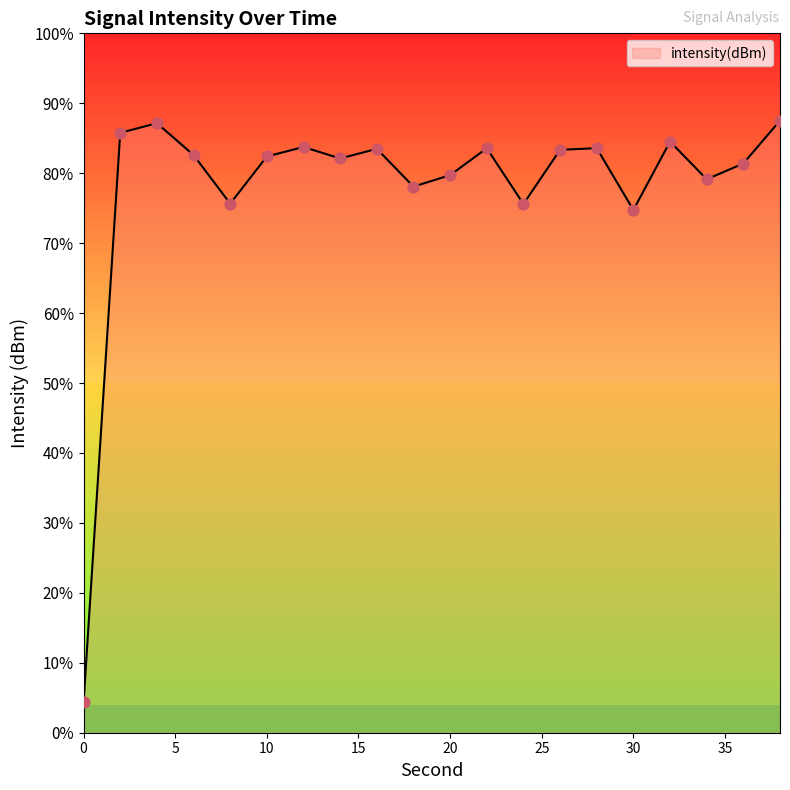

Which has a higher value, 38 or 22?

38